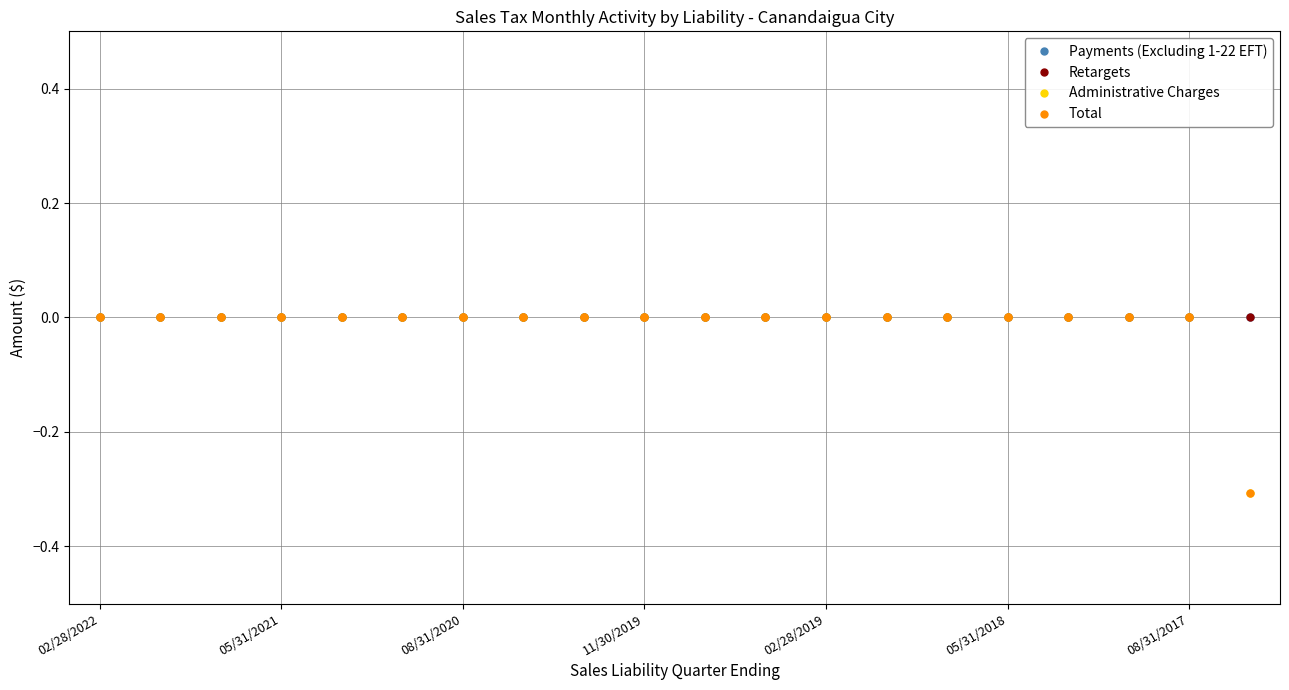

Does the chart have visible grid lines?

Yes